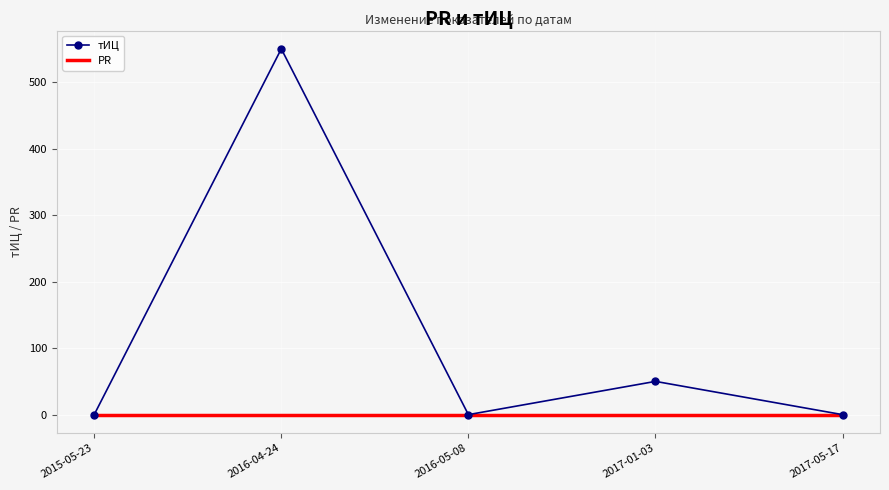

Reading left to right, what are all the values shown in this chart?

тИЦ: 0	550	0	50	0
PR: 0	0	0	0	0